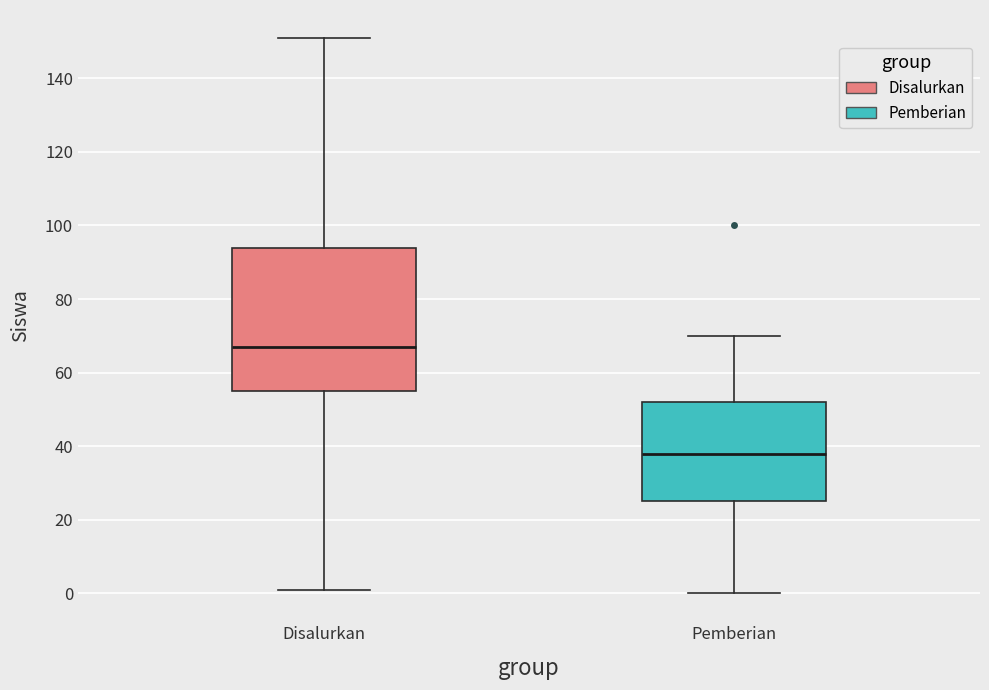

Which box has the lowest median line?

Pemberian